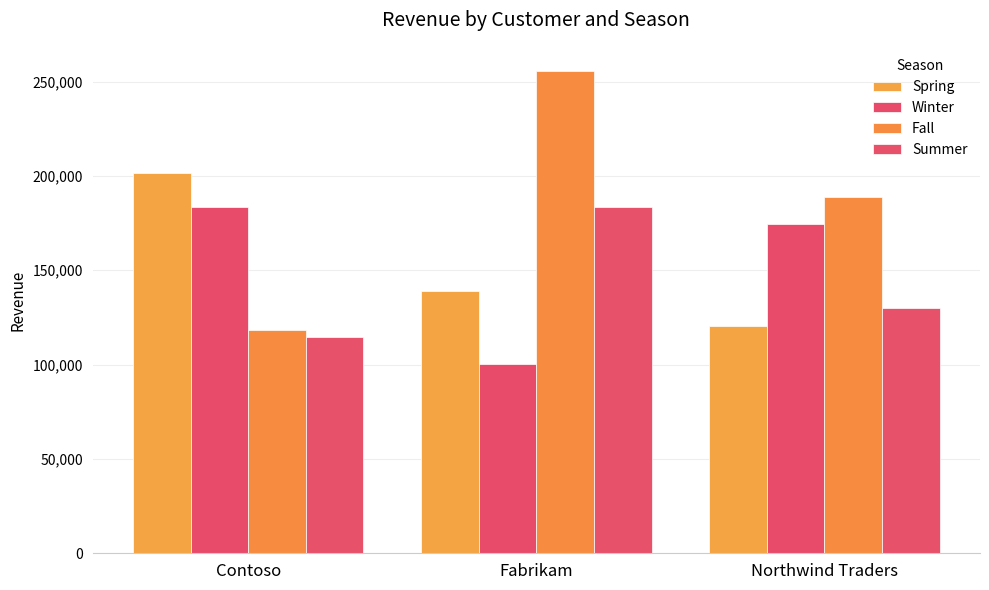

What are all the series names shown in the legend?

Spring, Winter, Fall, Summer